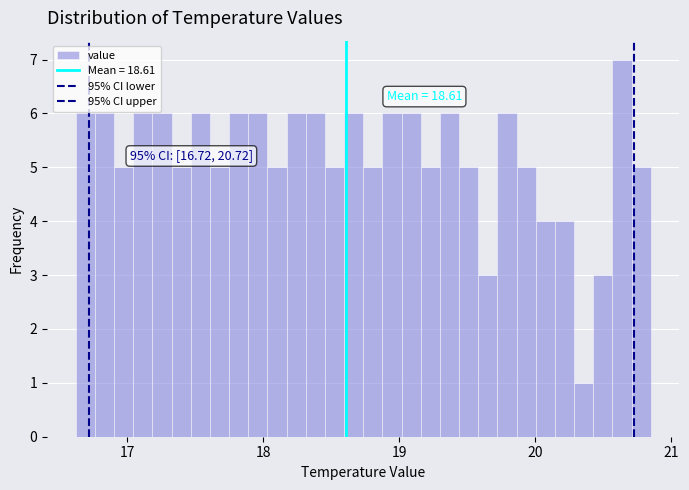

Around what value on the x-axis is the tallest bar? Give the approximate position of its centre, as read against the axis.

20.6